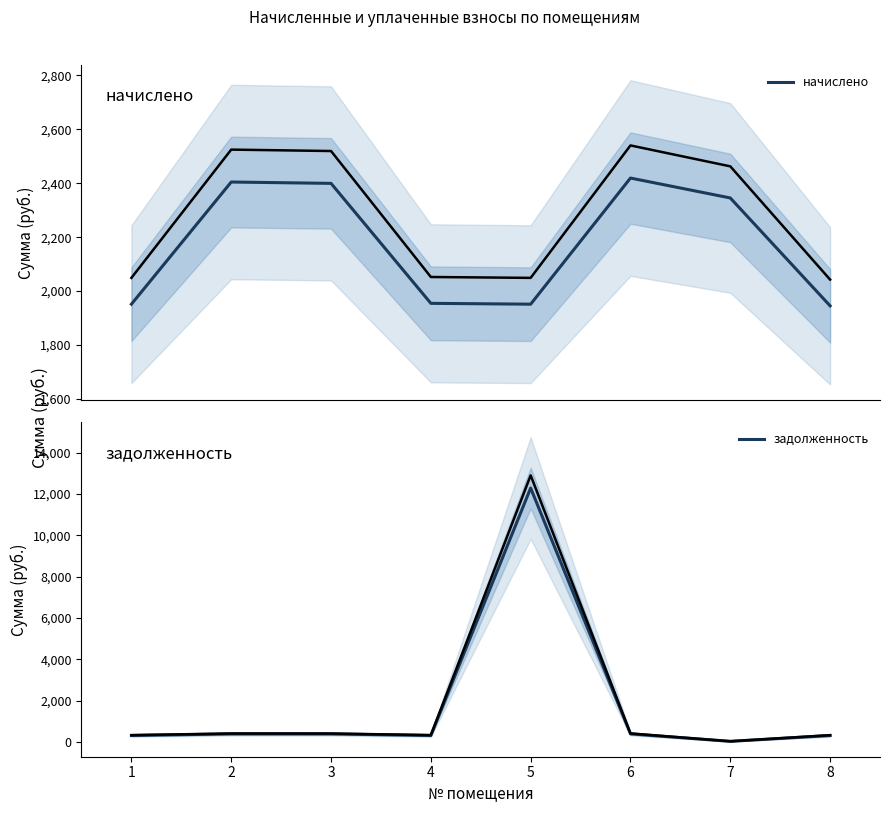

Reading right to left, what are all the values shown in this chart?

начислено: 8=1945.3	7=2345.5	6=2419.3	5=1951.4	4=1954.6	3=2399.6	2=2404.6	1=1951.4
задолженность: 8=324.2	7=42.0	6=403.2	5=12286.3	4=325.8	3=399.9	2=400.8	1=325.2